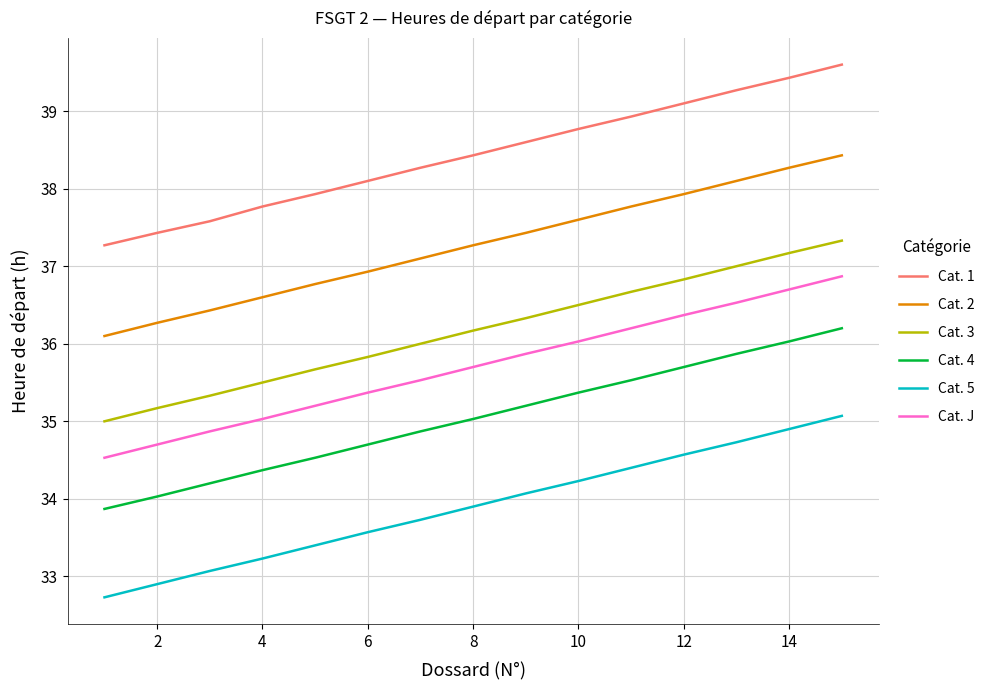

How many series are shown in this chart?

6